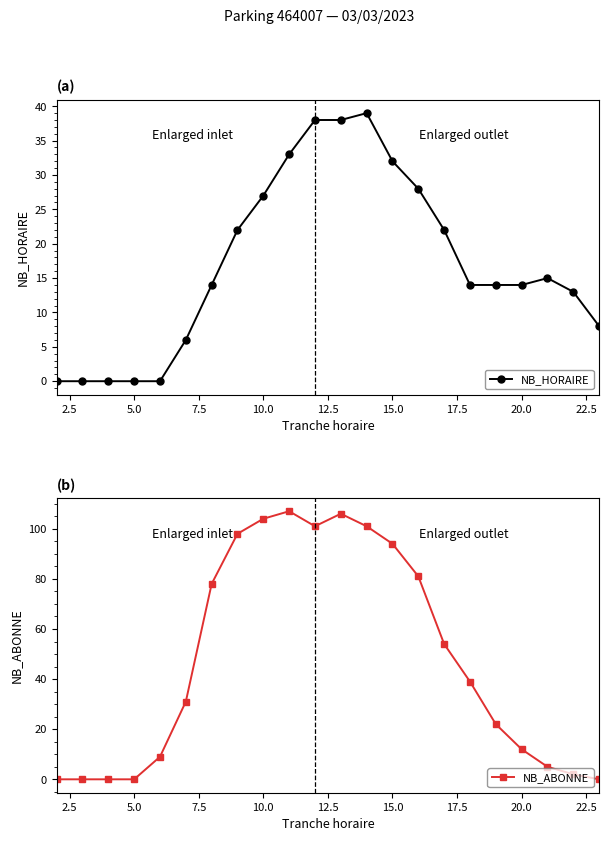

How many categories are shown in the chart?

22